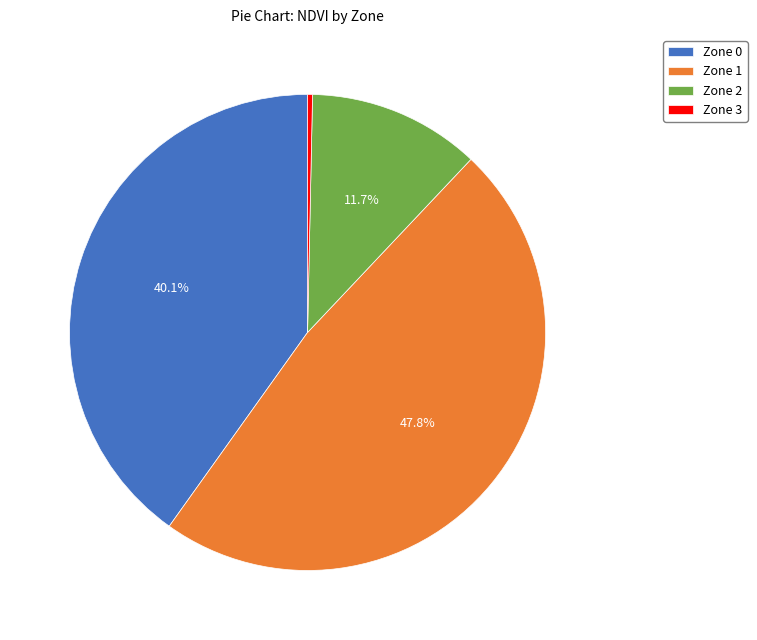

To the nearest percent, what is the average slice percentage?

25%